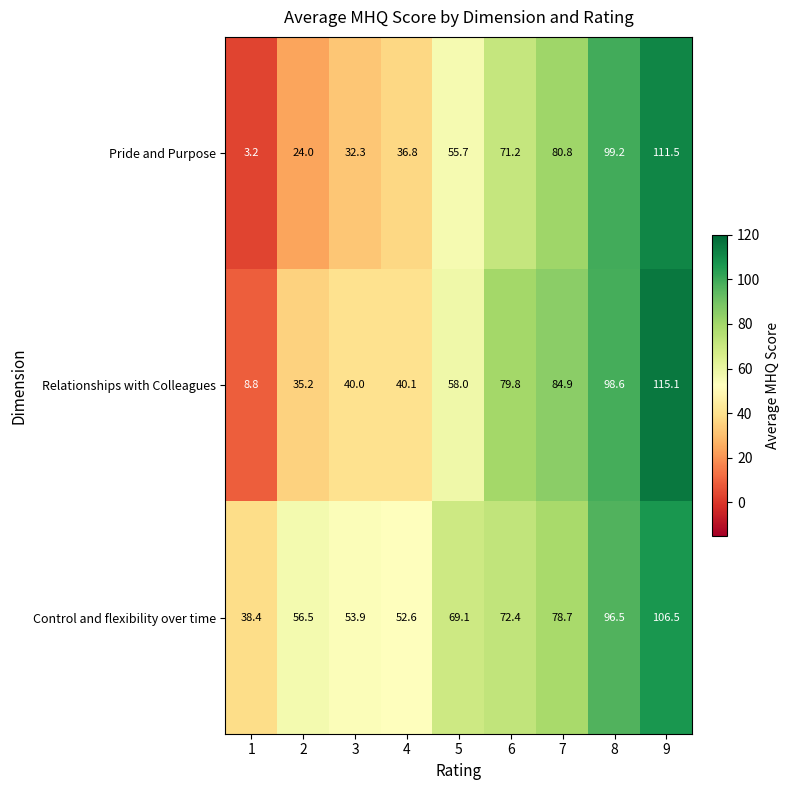

What is the difference between the maximum and minimum values in the Control and flexibility over time series?

68.1